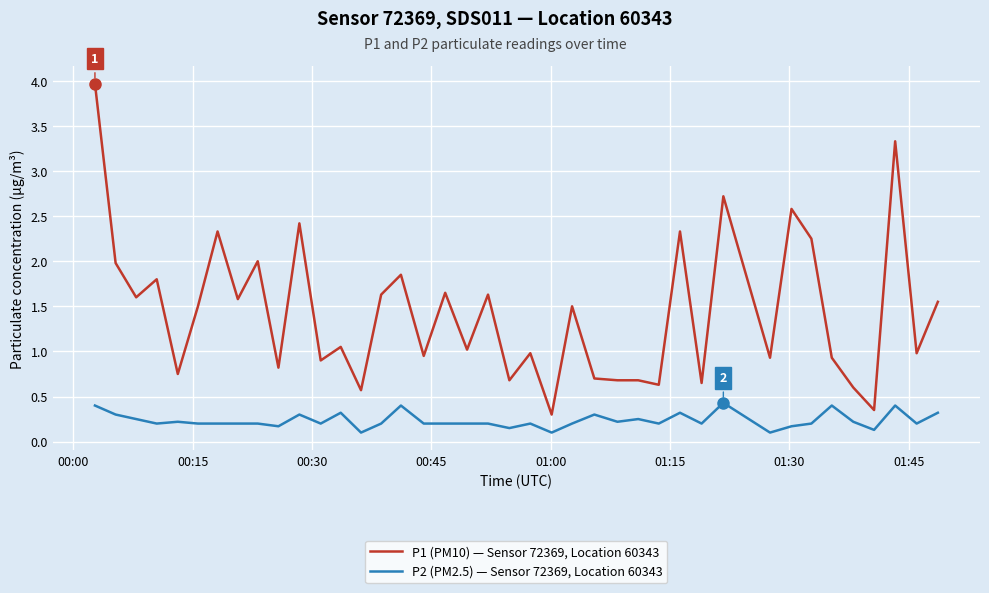

What are all the series names shown in the legend?

P1 (PM10) — Sensor 72369, Location 60343, P2 (PM2.5) — Sensor 72369, Location 60343